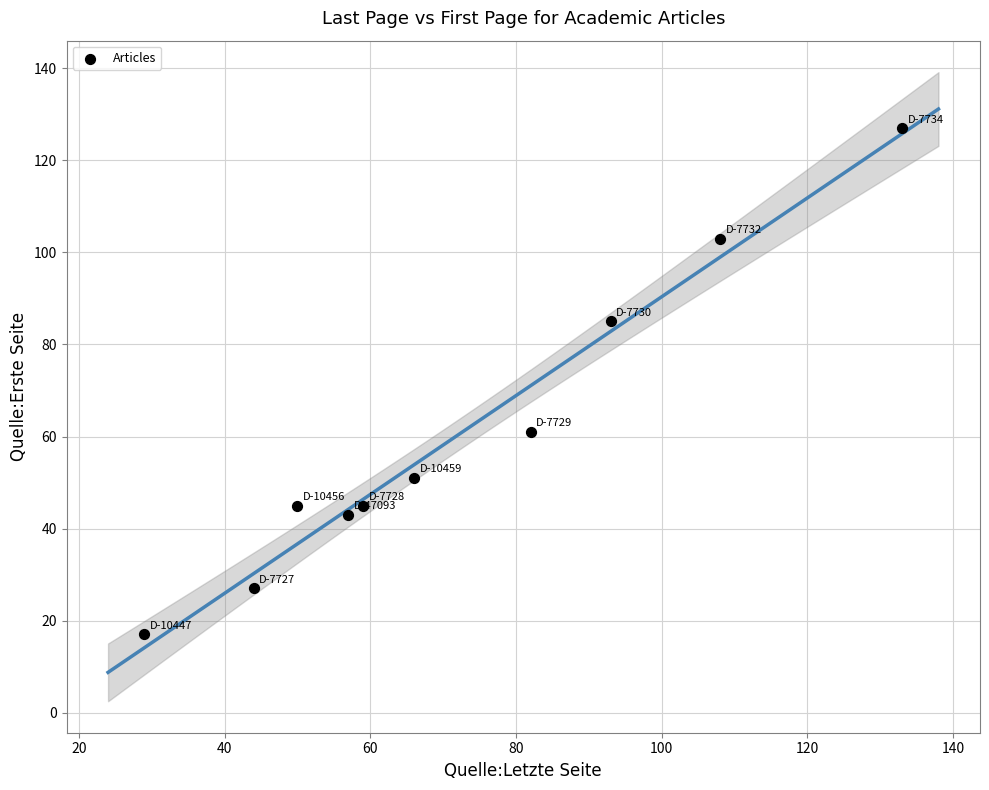

What is the average X value?

72